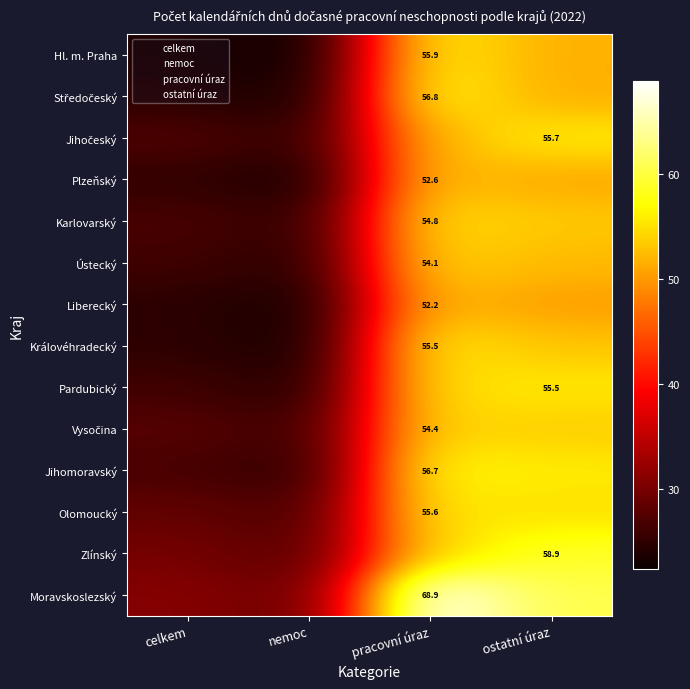

What is the lowest value of the Ústecký series?

24.3